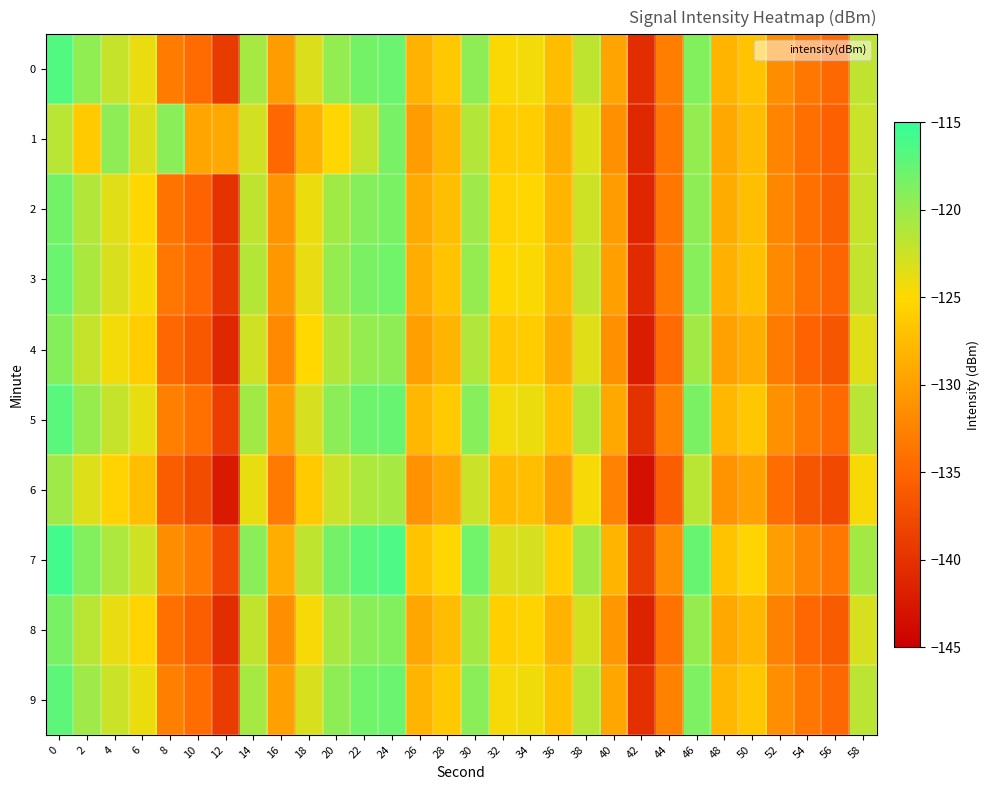

Which series has the largest total across all categories?

7